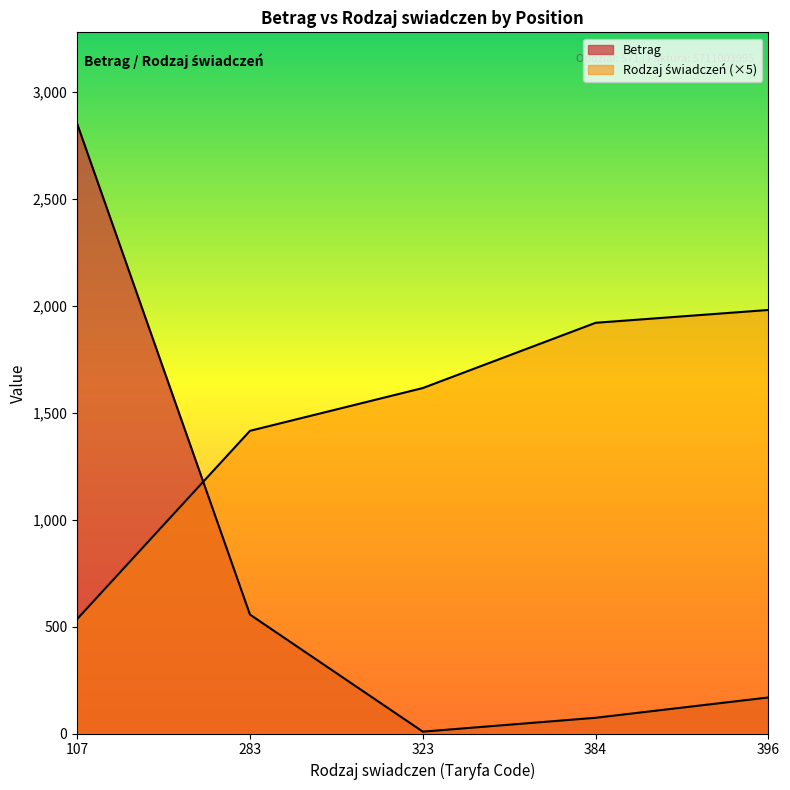

Which label corresponds to the smallest value in the chart?

323